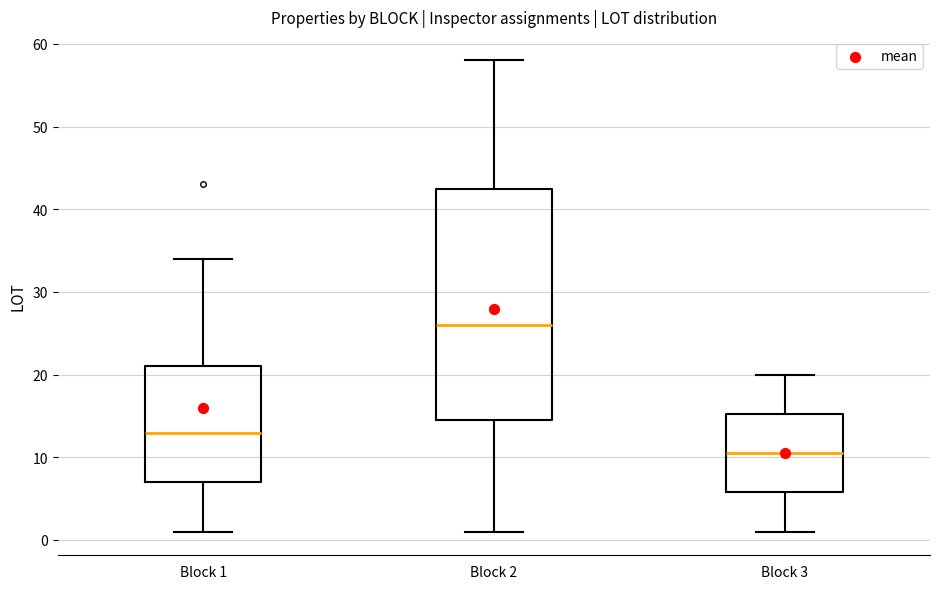

Reading left to right, transcribe this box plot: for each box, give where its median line is, the range the box spans, and where its two whiskers end, as read against the y-axis. The values are not printed on the chart, so give them approximately, as read against the axis.

Block 1: median 13, box 7 to 21, whiskers 1 to 34
Block 2: median 26, box 15 to 43, whiskers 1 to 58
Block 3: median 11, box 6 to 15, whiskers 1 to 20